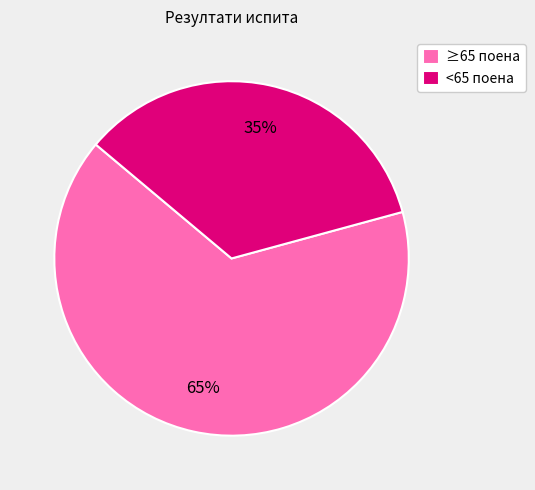

What is the largest slice in the pie chart?

≥65 поена